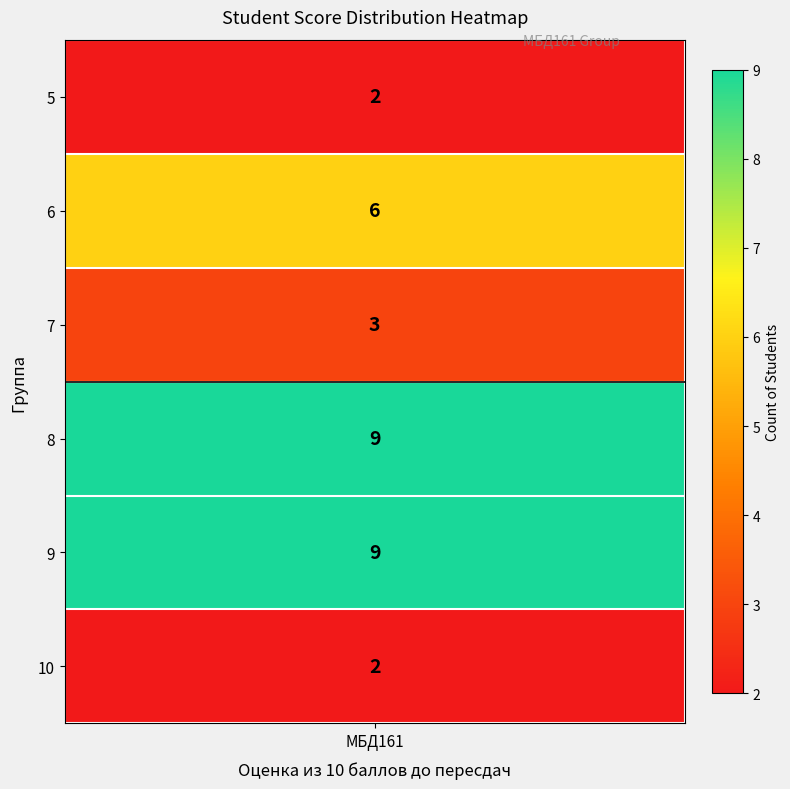

Read the value at 9.

9